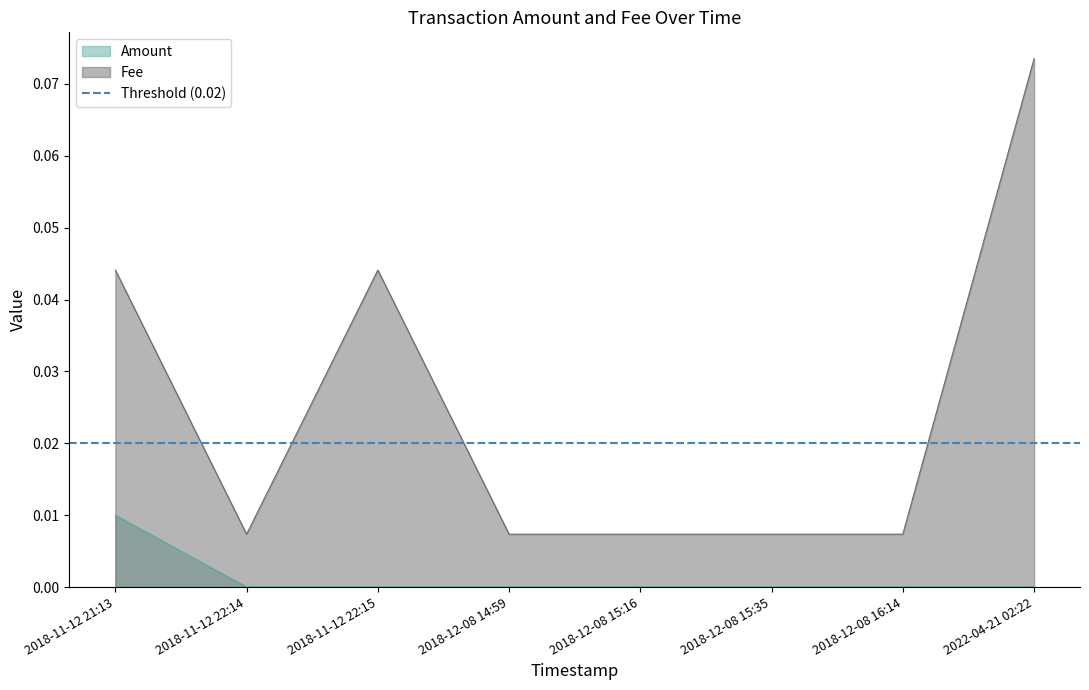

Is the value of Amount at 2018-12-08 14:59 greater than the value of Fee at 2018-11-12 22:14?

No